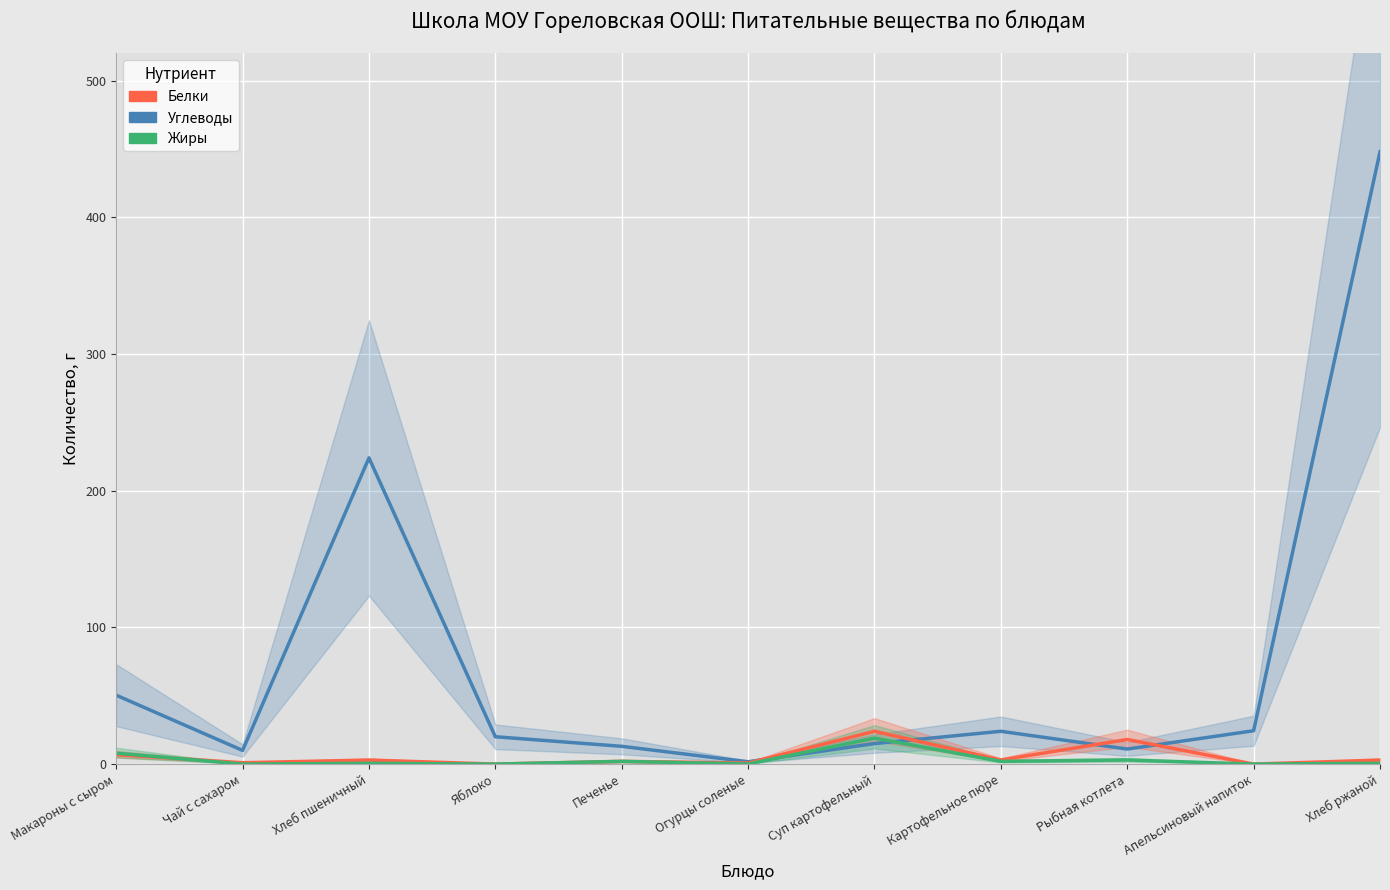

At which category does Углеводы reach its first local peak?

Хлеб пшеничный